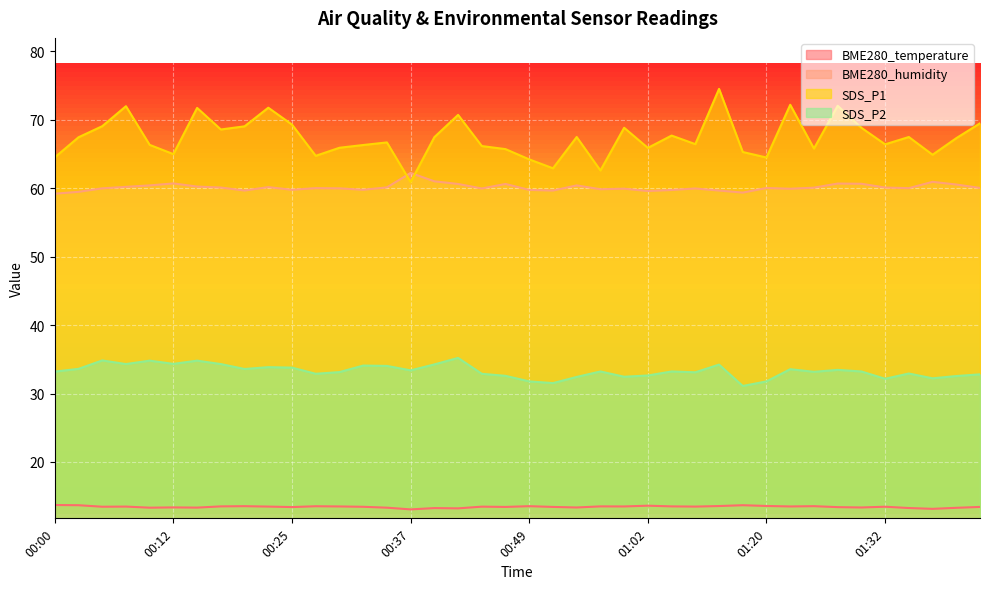

True or false: BME280_humidity and SDS_P2 intersect in this chart.

False